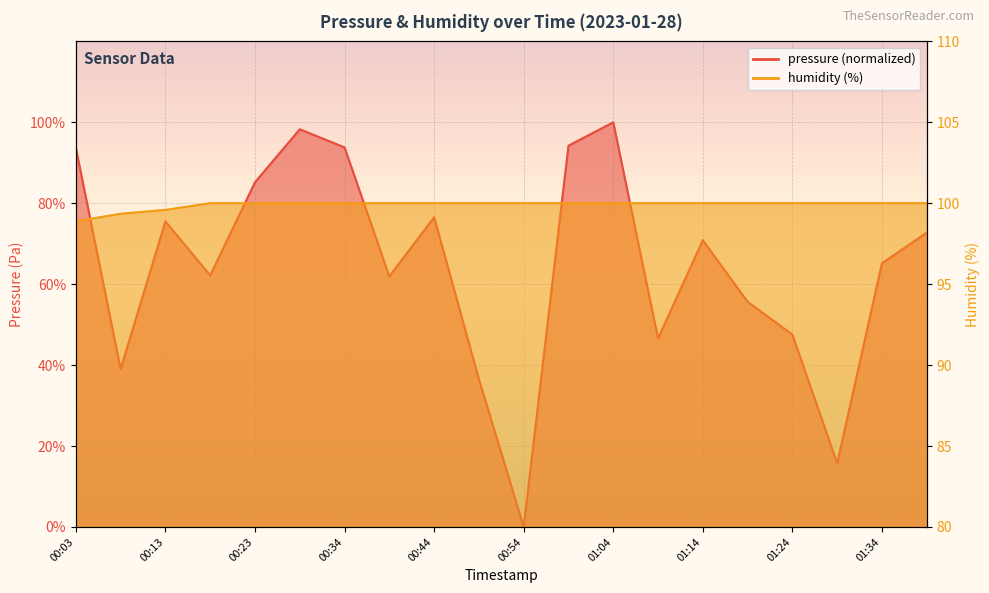

What is the value of the pressure point at the 3rd from the left?

75.5